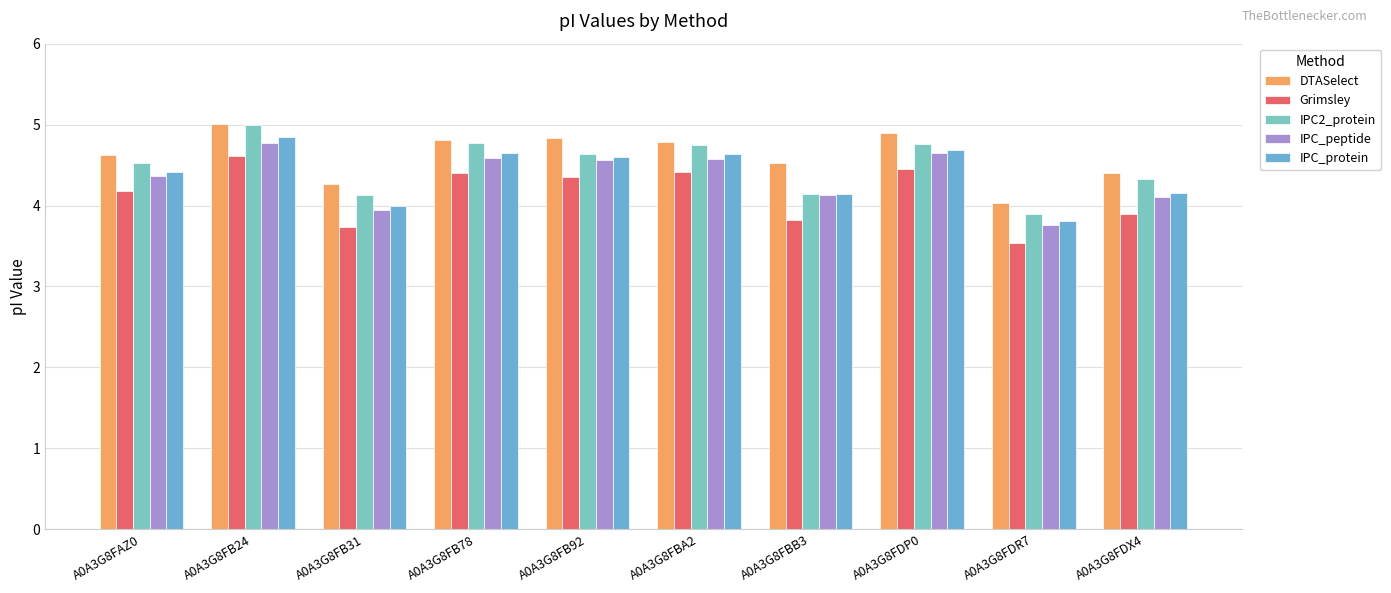

Rank the series at A0A3G8FDR7 from lowest to highest value.

Grimsley, IPC_peptide, IPC_protein, IPC2_protein, DTASelect